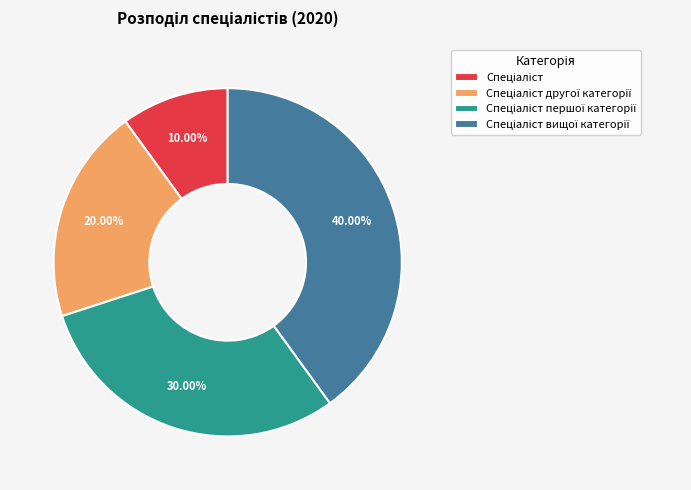

Is there a majority slice in this chart?

No